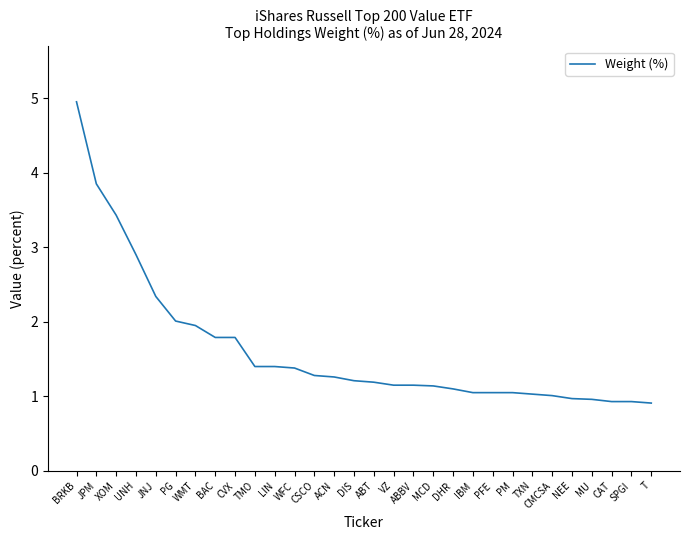

What is the change in value from CVX to VZ?

-0.6